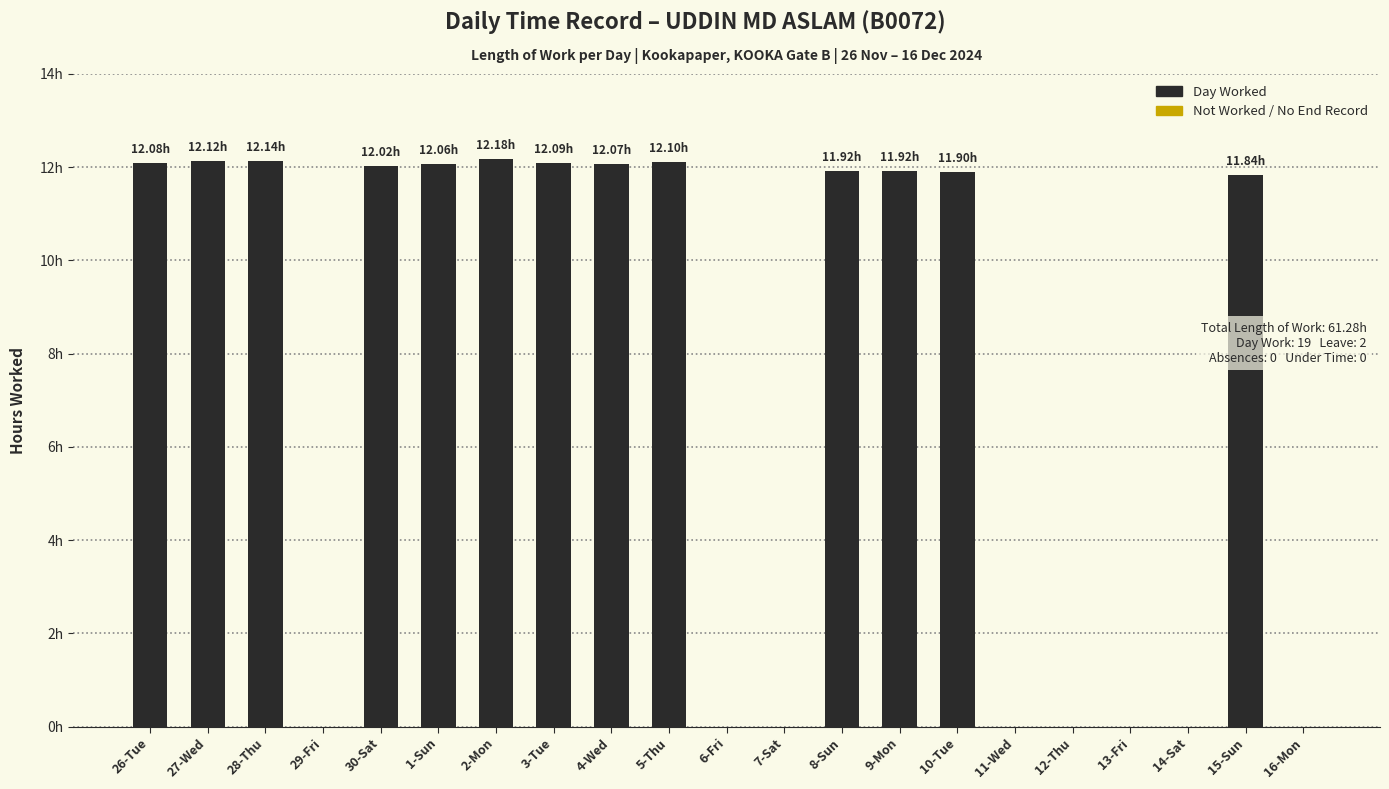

Reading left to right, transcribe all the data shown in this chart.

26-Tue=12.1	27-Wed=12.1	28-Thu=12.1	29-Fri=0.0	30-Sat=12.0	1-Sun=12.1	2-Mon=12.2	3-Tue=12.1	4-Wed=12.1	5-Thu=12.1	6-Fri=0.0	7-Sat=0.0	8-Sun=11.9	9-Mon=11.9	10-Tue=11.9	11-Wed=0.0	12-Thu=0.0	13-Fri=0.0	14-Sat=0.0	15-Sun=11.8	16-Mon=0.0